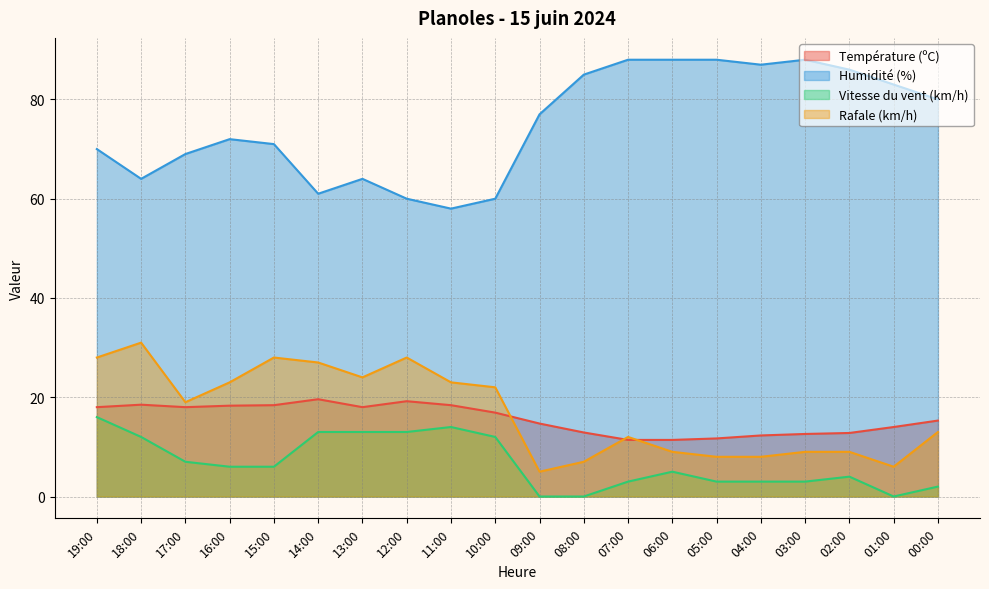

How many interior local peaks does the Rafale (km/h) series have?

4